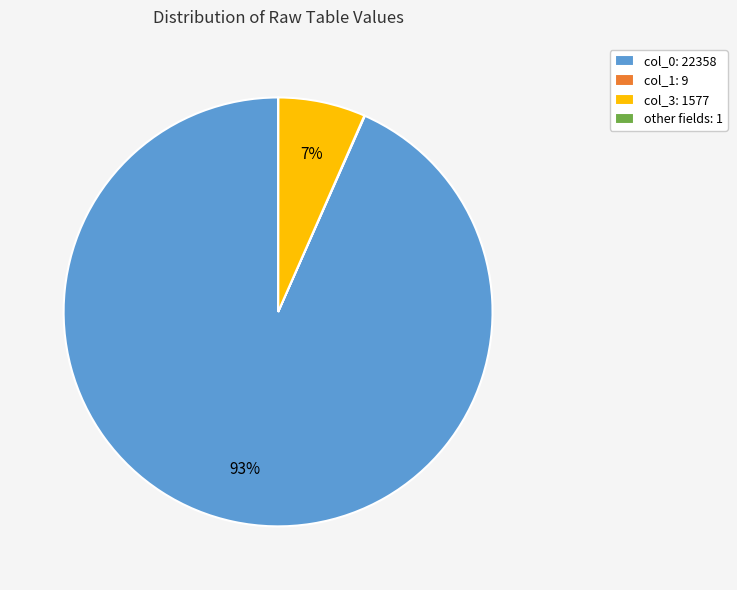

The col_3: 1577 slice represents 7% of the pie. True or false?

True